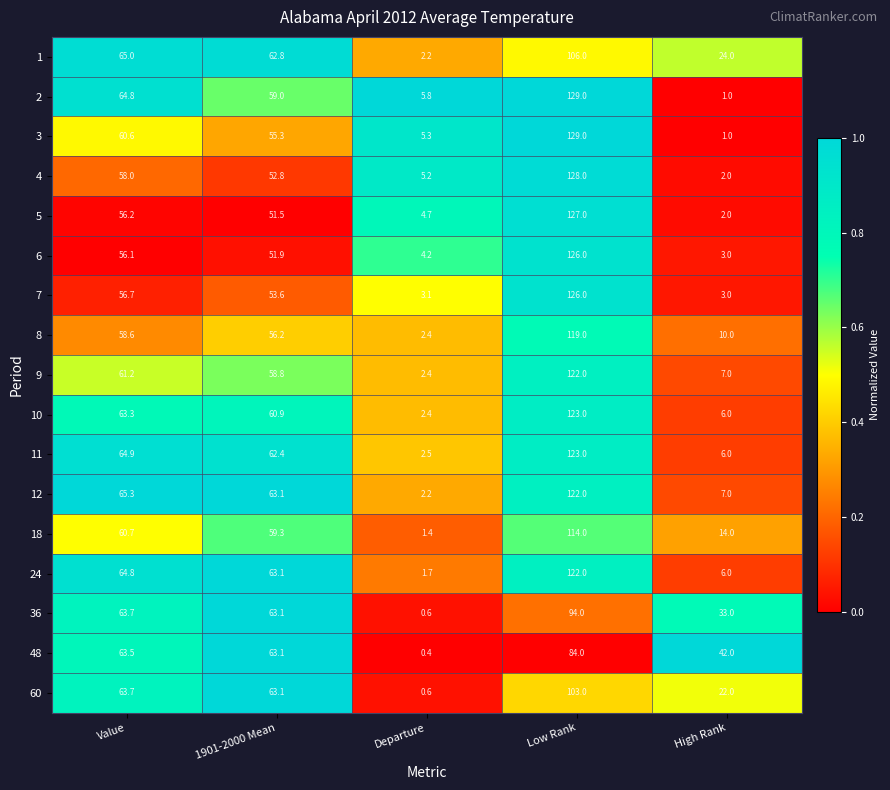

Is it true that 48 equals 84.0 at Low Rank?

True